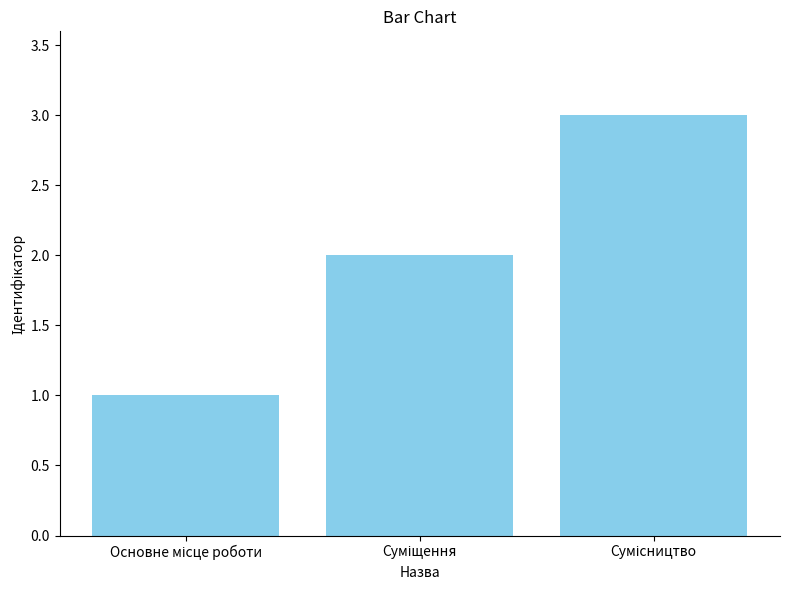

What is the sum of all values?

6